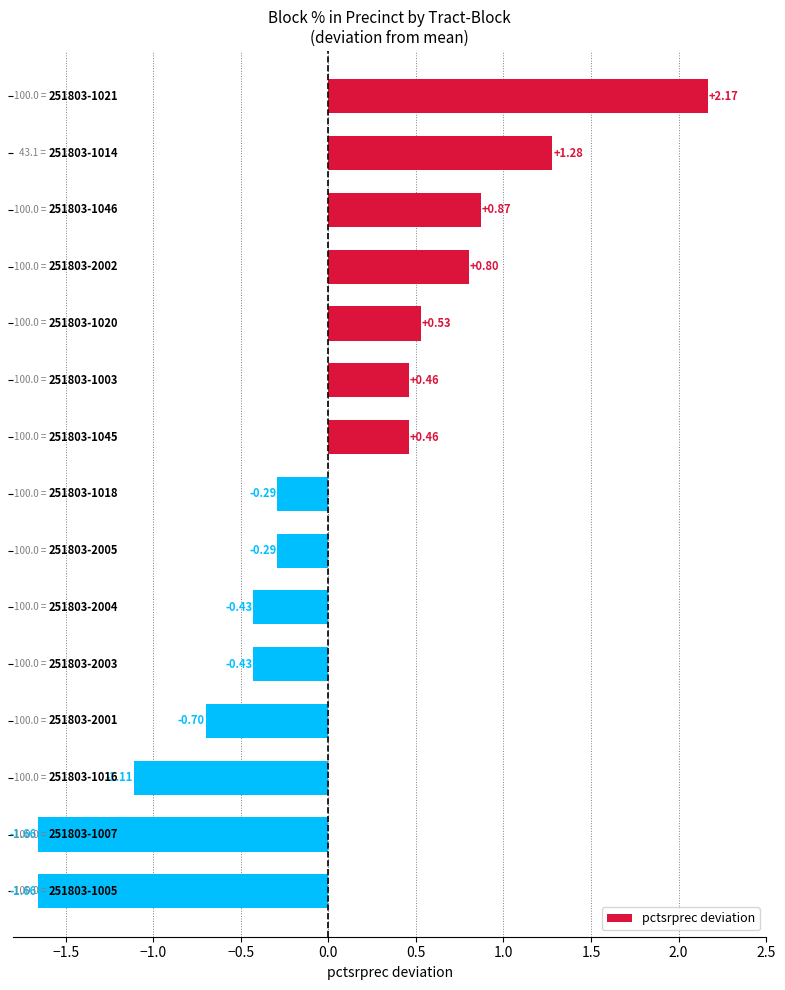

What is the difference between the second highest and second lowest values?

2.9